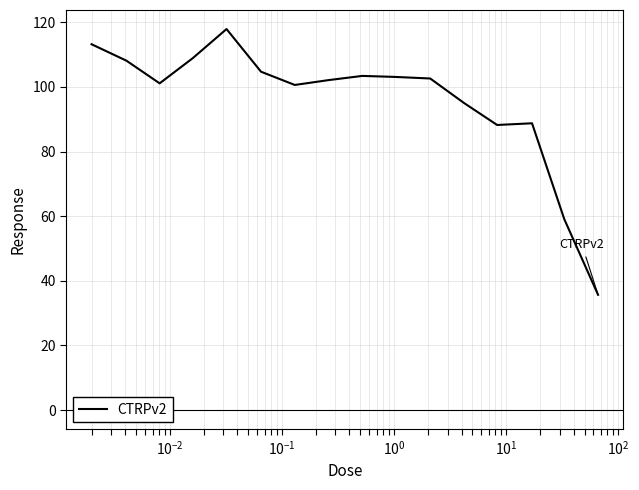

What is the smallest value displayed?

35.7